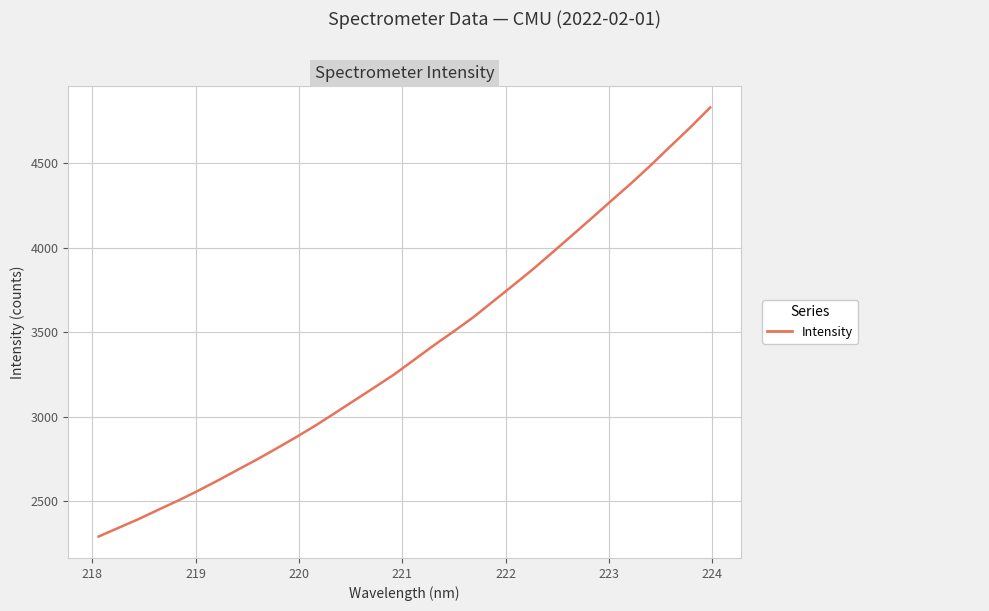

What is the minimum value shown in the chart?

2290.2